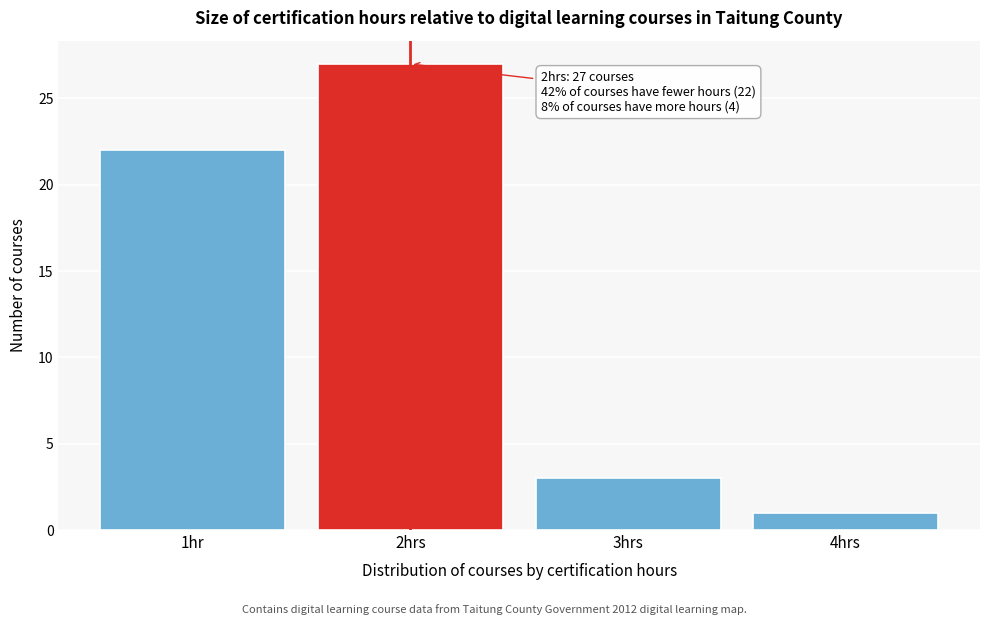

Reading right to left, transcribe all the data shown in this chart.

4hrs=1	3hrs=3	2hrs=27	1hr=22